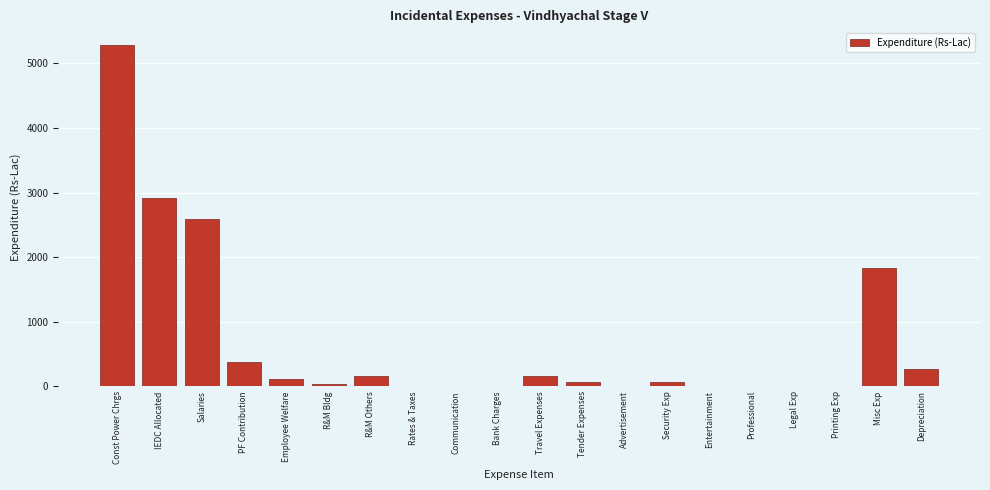

At which category does the chart reach its peak across all series?

Const Power Chrgs